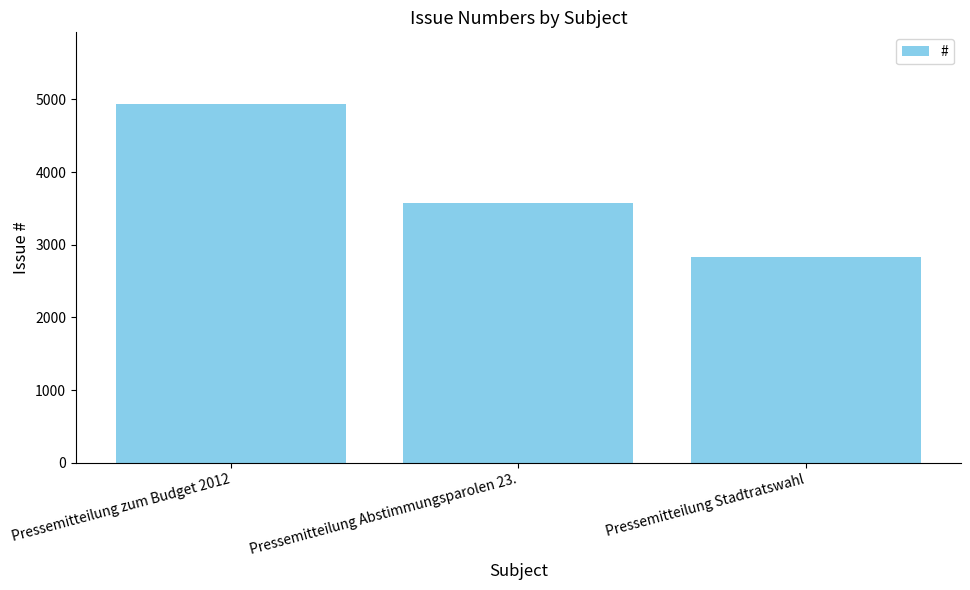

How many categories are shown in the chart?

3